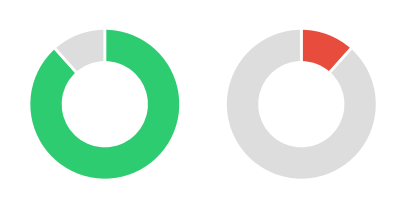

To the nearest percent, what portion does Gregg County represent?

7%